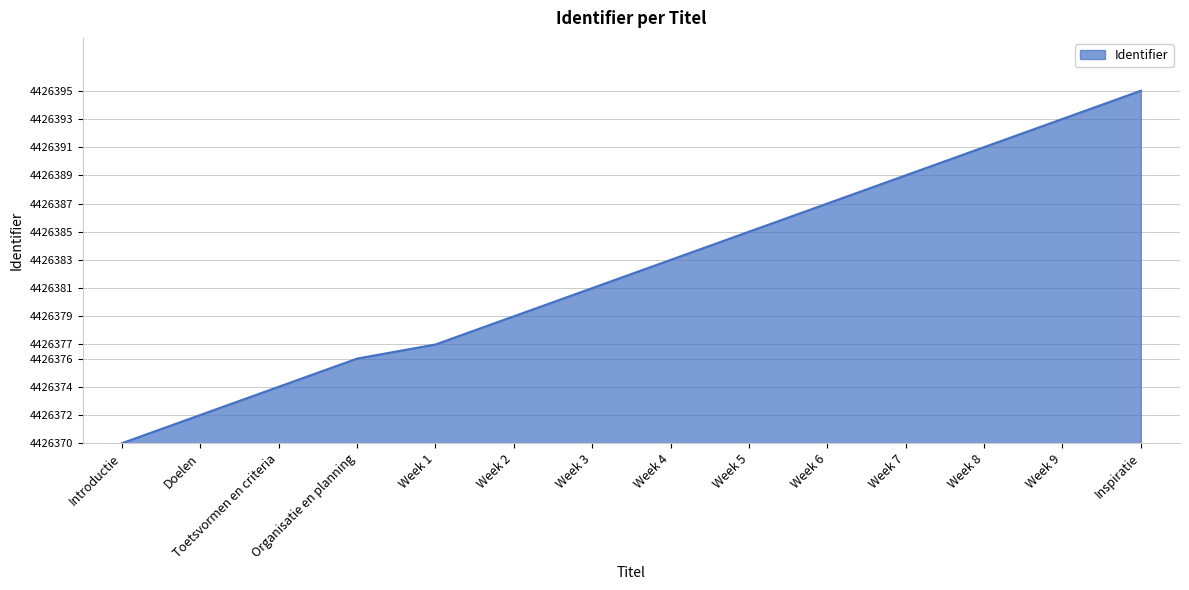

Reading left to right, transcribe all the data shown in this chart.

Introductie=0	Doelen=2	Toetsvormen en criteria=4	Organisatie en planning=6	Week 1=7	Week 2=9	Week 3=11	Week 4=13	Week 5=15	Week 6=17	Week 7=19	Week 8=21	Week 9=23	Inspiratie=25